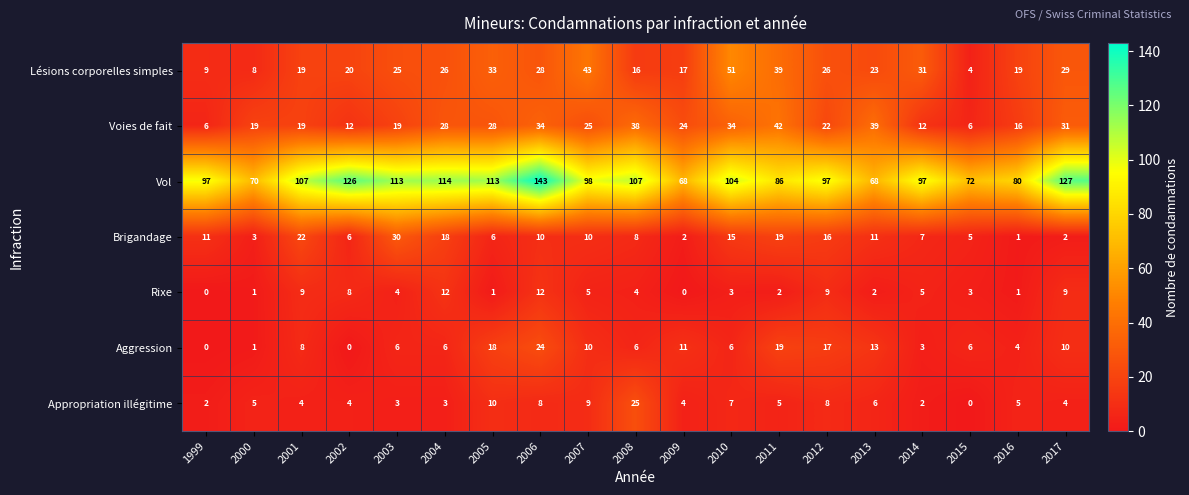

What is the sum of all Rixe values?

90